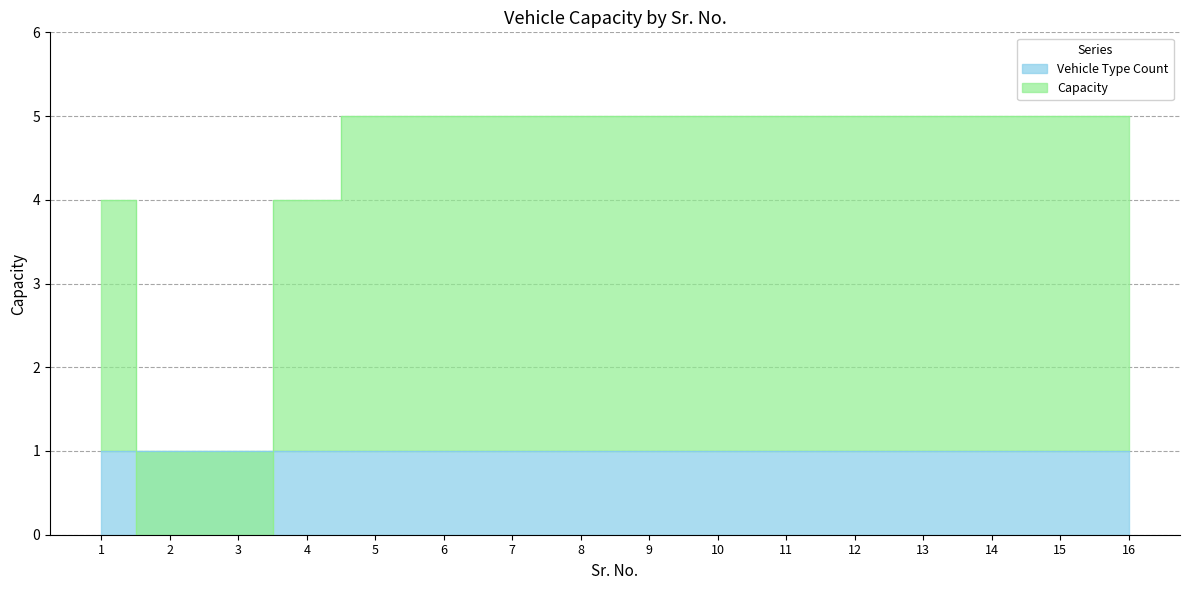

Is it true that the value at 6 is 5?

True